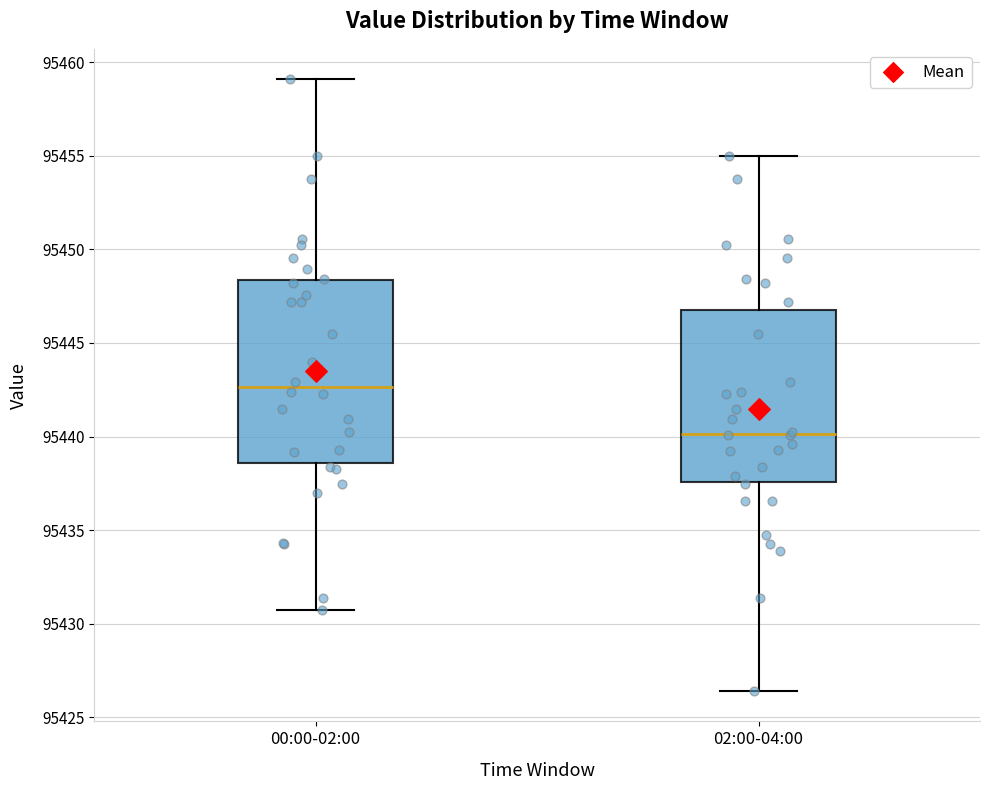

Reading left to right, transcribe this box plot: for each box, give where its median line is, the range the box spans, and where its two whiskers end, as read against the y-axis. The values are not printed on the chart, so give them approximately, as read against the axis.

00:00-02:00: median 95442.5, box 95438.5 to 95448.5, whiskers 95431.0 to 95459.0
02:00-04:00: median 95440.0, box 95437.5 to 95447.0, whiskers 95426.5 to 95455.0